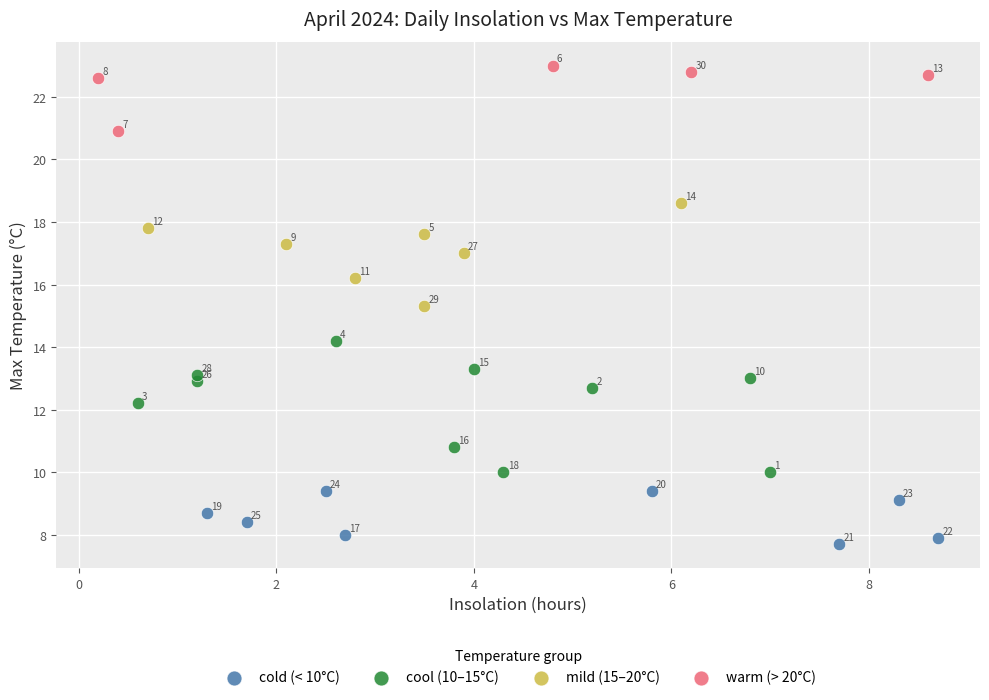

Which series has the largest Y range (max minus min)?

cool (10–15°C)